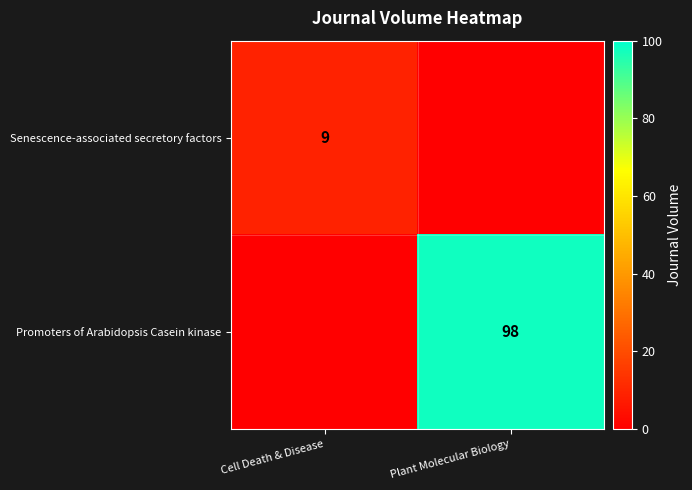

True or false: Promoters of Arabidopsis Casein kinase has a value of 98 at Plant Molecular Biology.

True